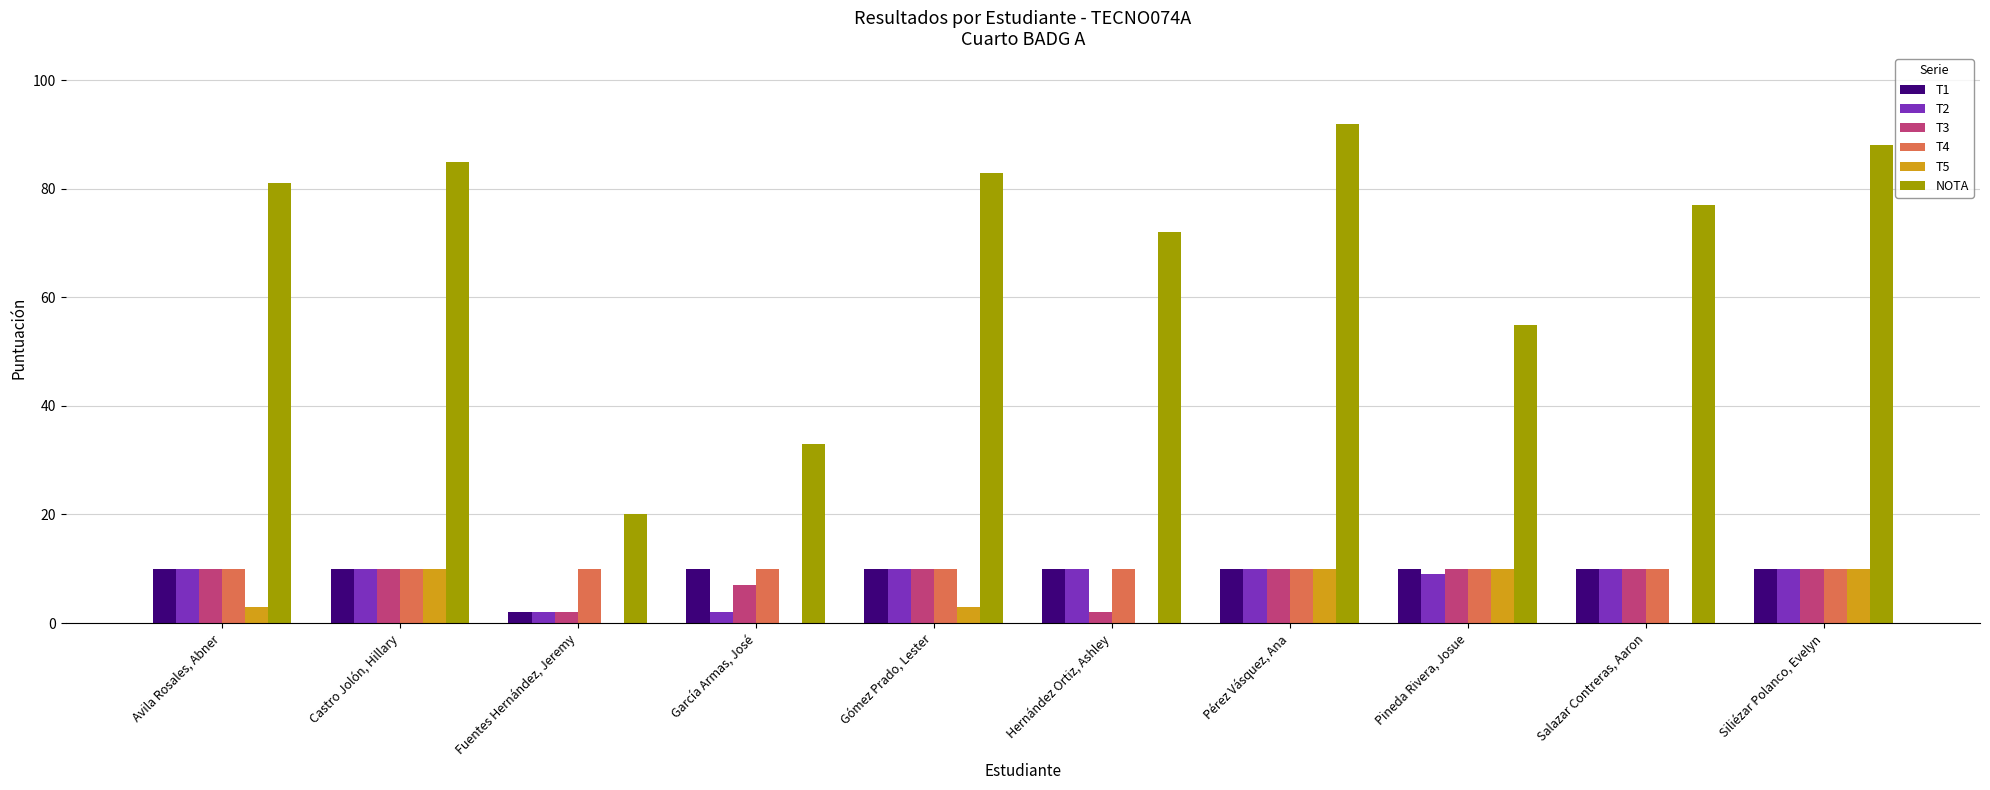

Reading left to right, transcribe all the data shown in this chart.

T1: 10	10	2	10	10	10	10	10	10	10
T2: 10	10	2	2	10	10	10	9	10	10
T3: 10	10	2	7	10	2	10	10	10	10
T4: 10	10	10	10	10	10	10	10	10	10
T5: 3	10	0	0	3	0	10	10	0	10
NOTA: 81	85	20	33	83	72	92	55	77	88